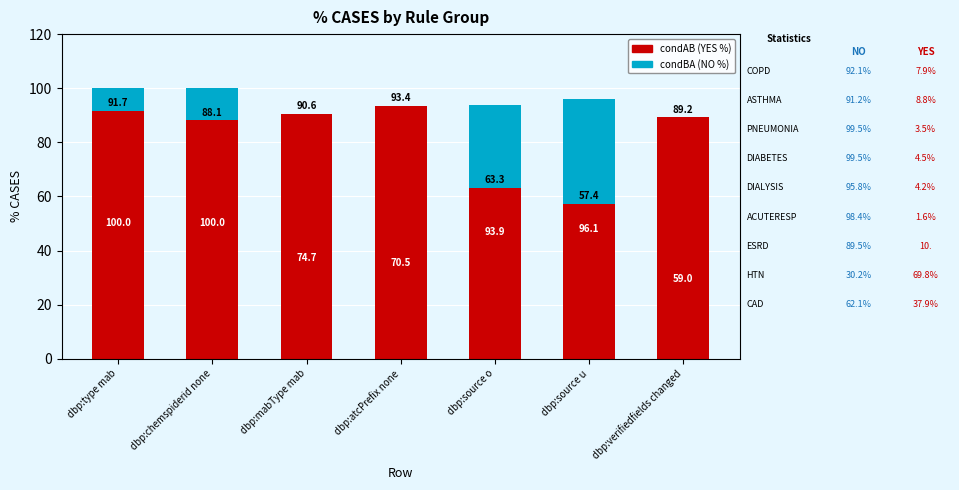

At how many categories does at least one series exceed 97?

2